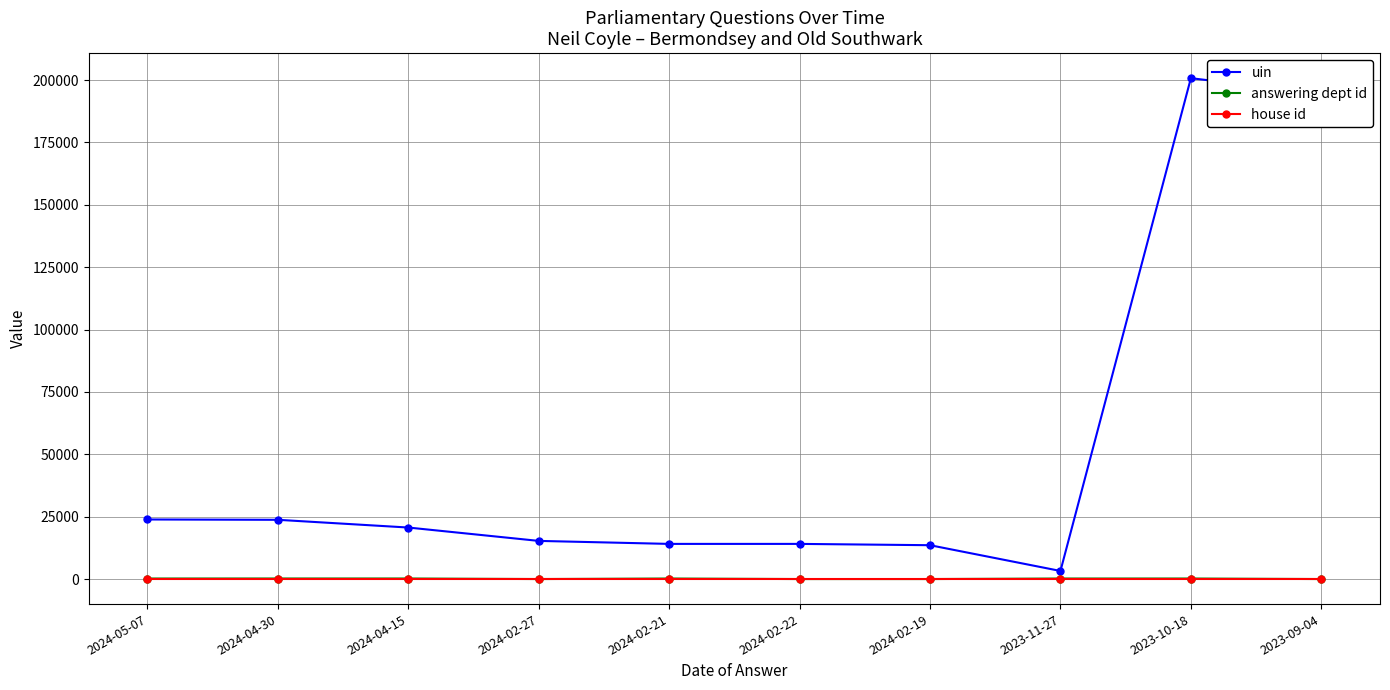

True or false: uin has more than 1 interior local peaks.

True